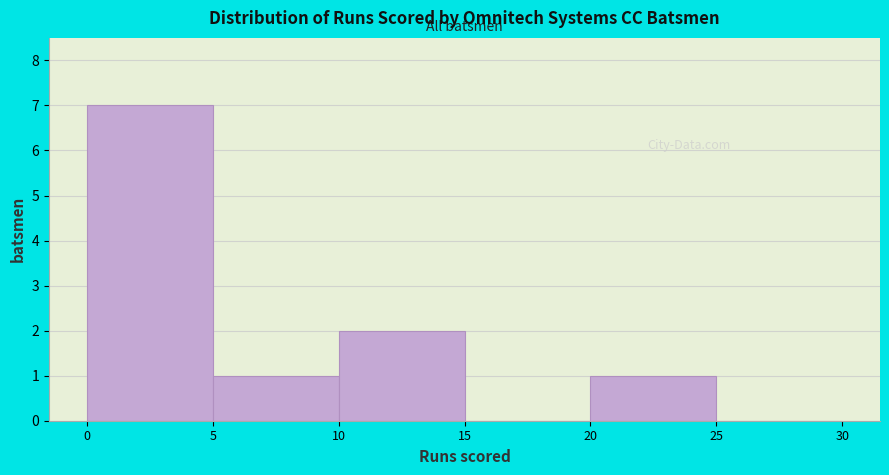

Reading left to right, list every bar in this chart as the range it spans on the x-axis followed by its height. The values are not printed on the chart, so give them approximately, as read against the axis.

0 to 5: 7
5 to 10: 1
10 to 15: 2
15 to 20: 0
20 to 25: 1
25 to 30: 0